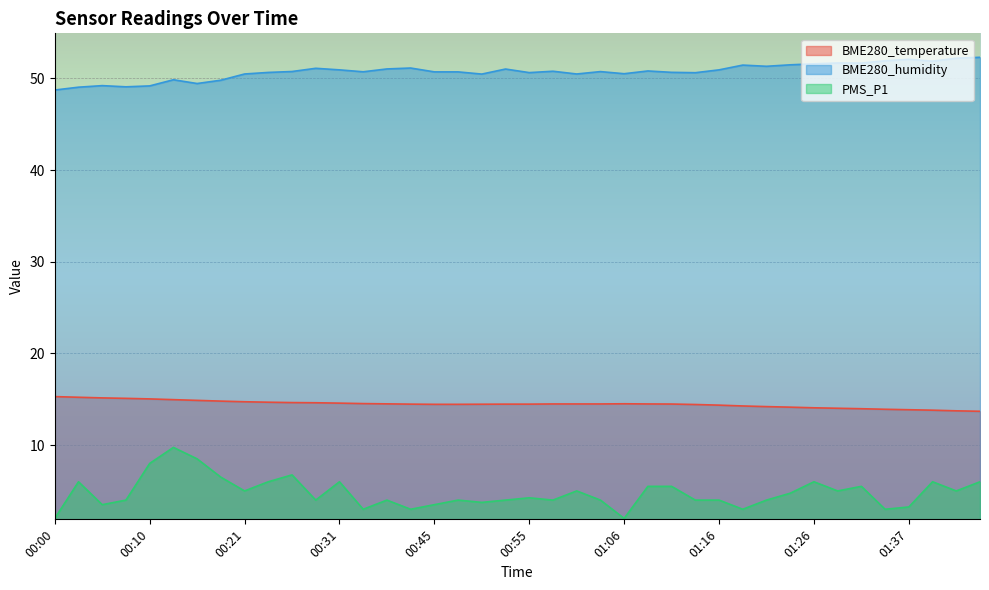

Which series has the widest spread of values?

PMS_P1